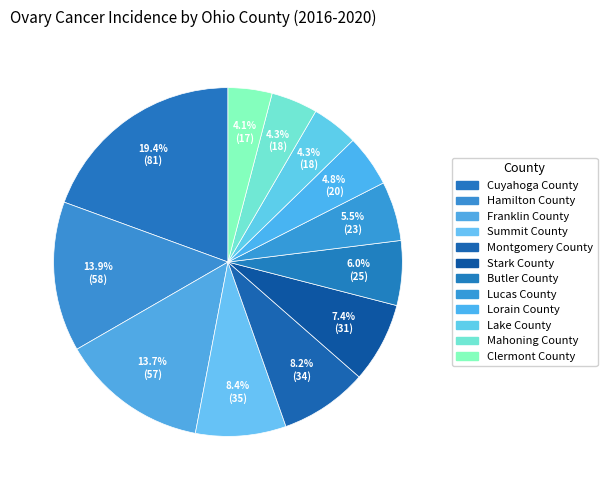

What is the change in value from Lucas County to Mahoning County?

-5